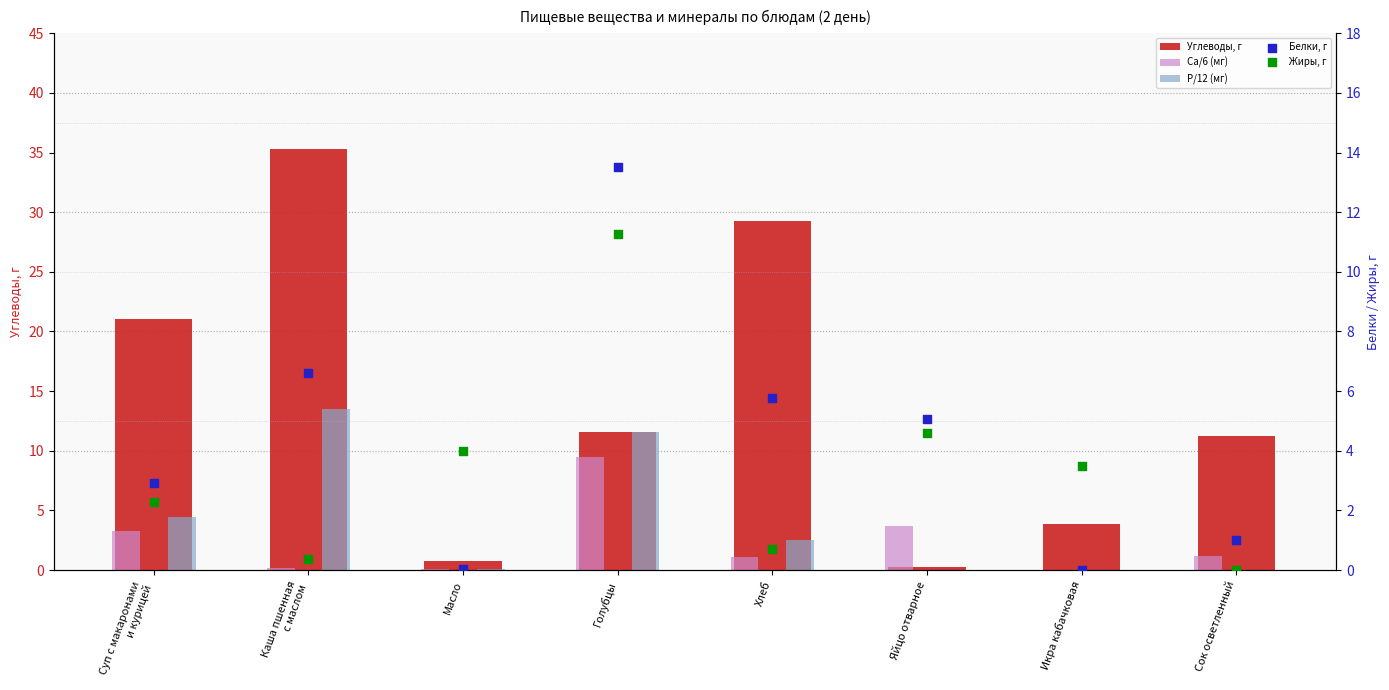

At which category is the sum across all series the highest?

Голубцы